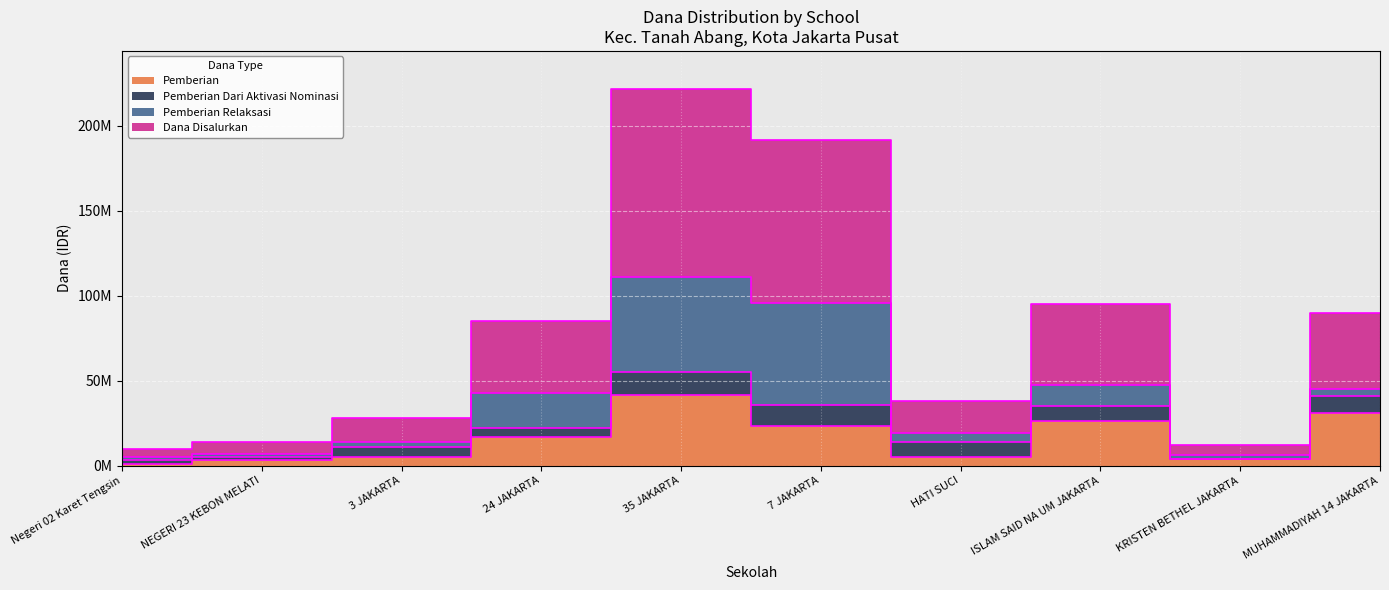

In Pemberian, how many points are lower than both neighbors (excluding endpoints)?

2